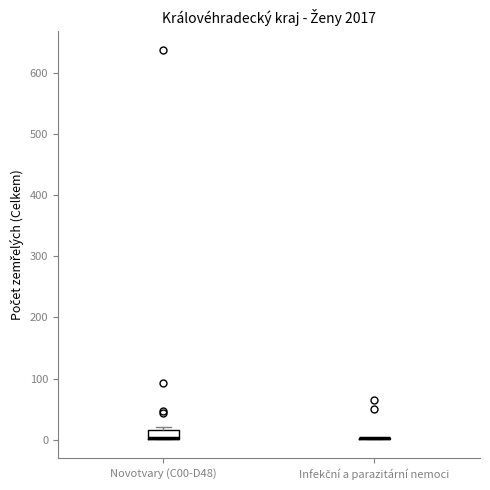

Which box is the tallest, from its lower edge to its upper edge?

Novotvary (C00-D48)